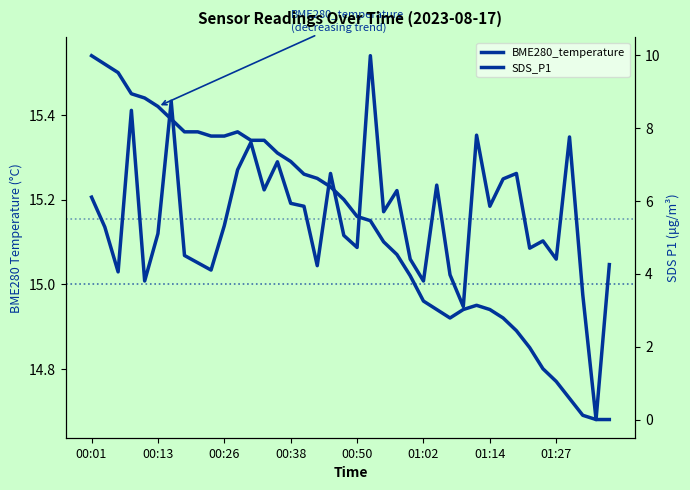

What position from the right is 00:26?

38